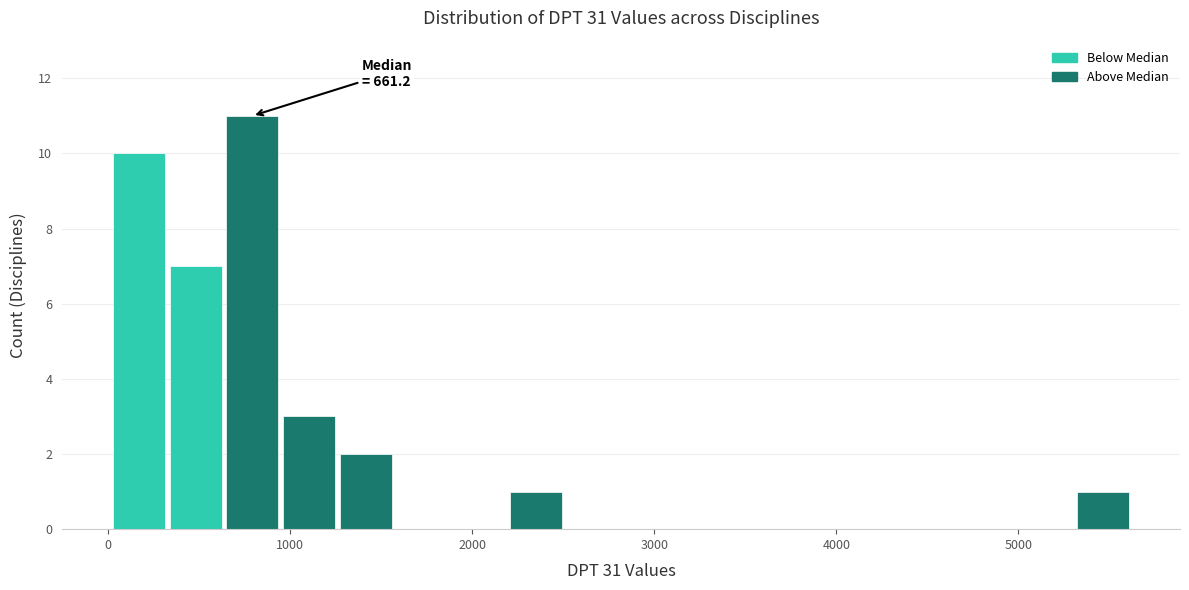

Read against the x-axis, roughly where is the centre of the tallest bar?

800